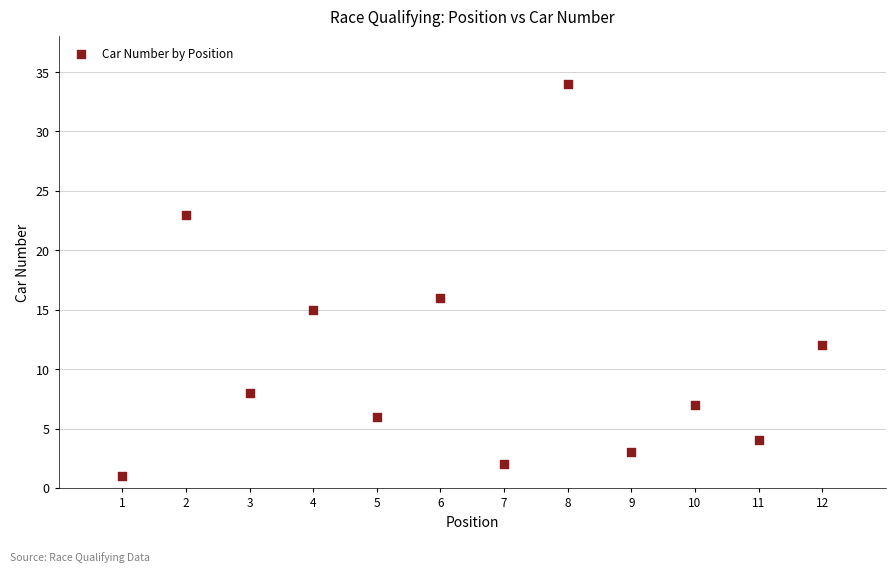

What is the range of Y values (max minus min)?

33